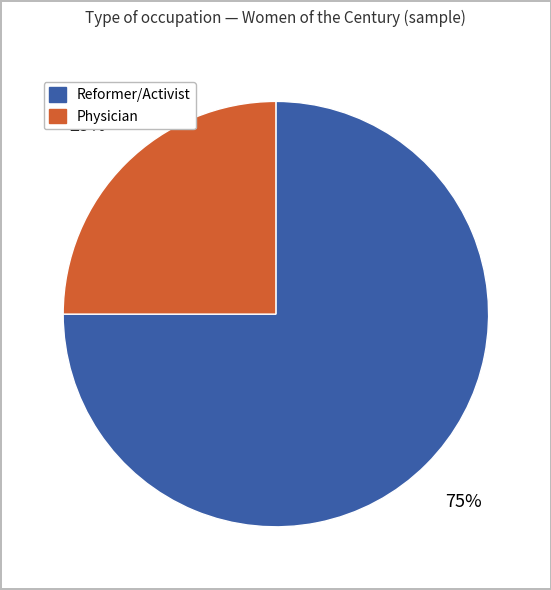

To the nearest percent, what is the average slice percentage?

50%